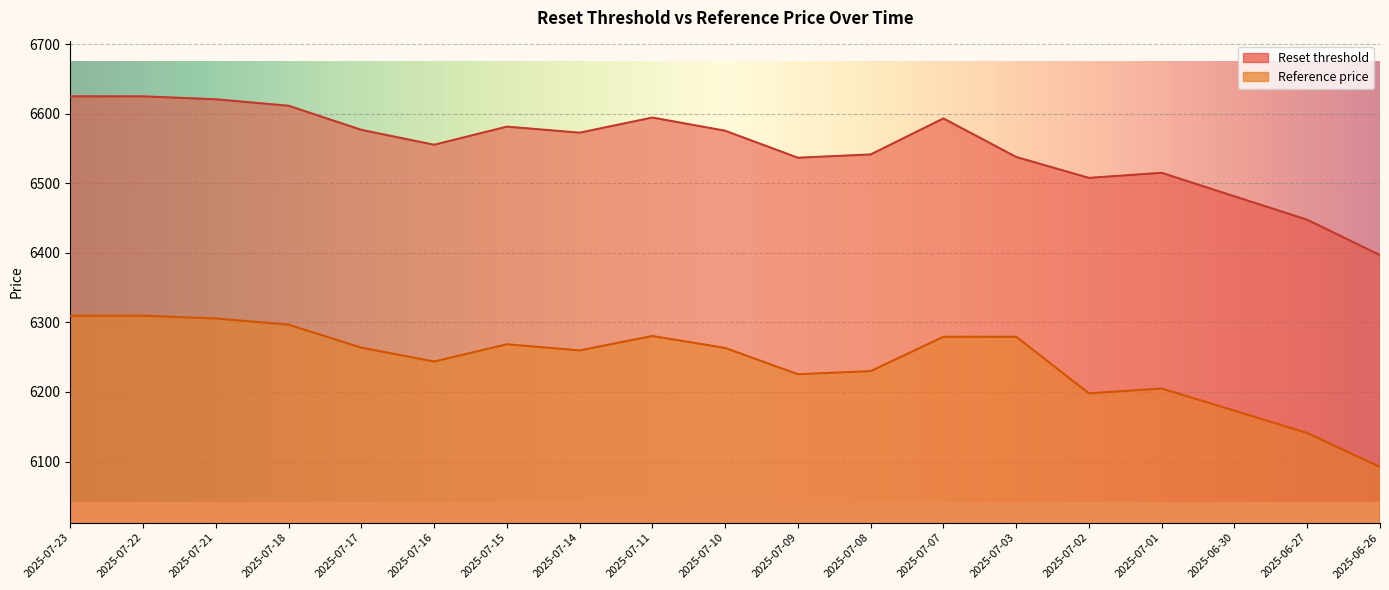

How many values in the Reset threshold series are below 6572?

9